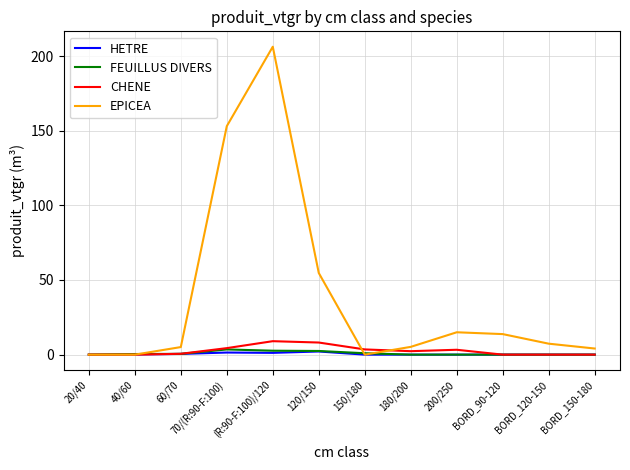

What is the difference between the maximum and minimum values in the EPICEA series?

206.3